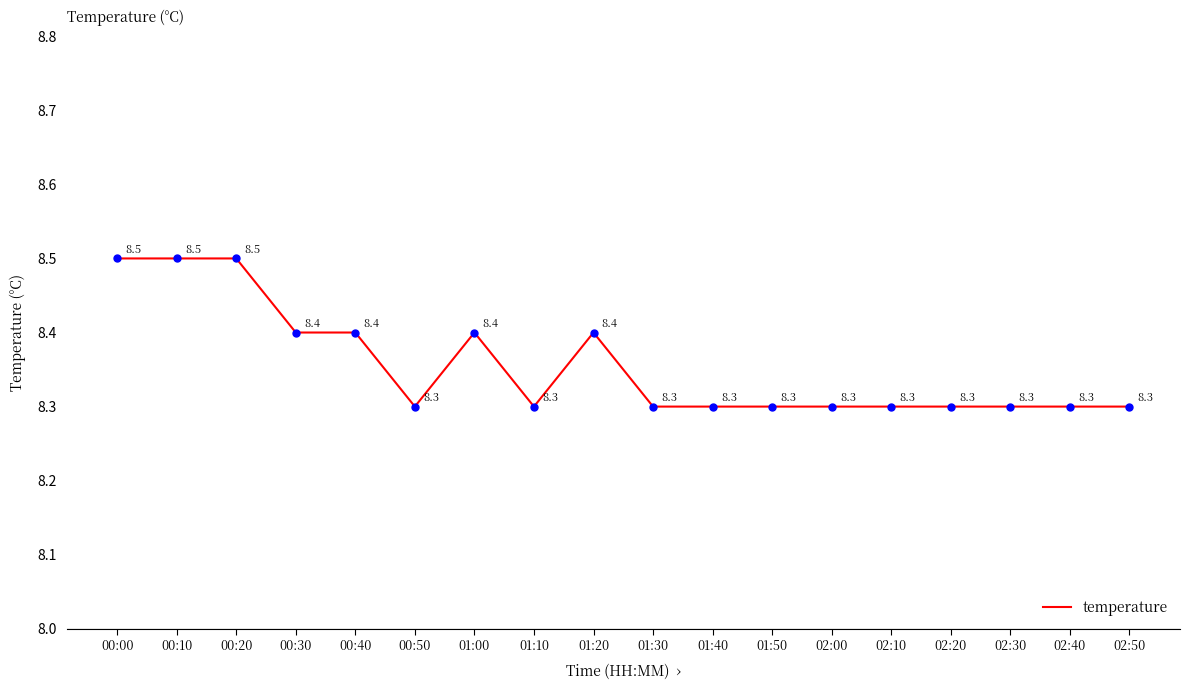

What is the change in value from 00:40 to 01:50?

-0.1